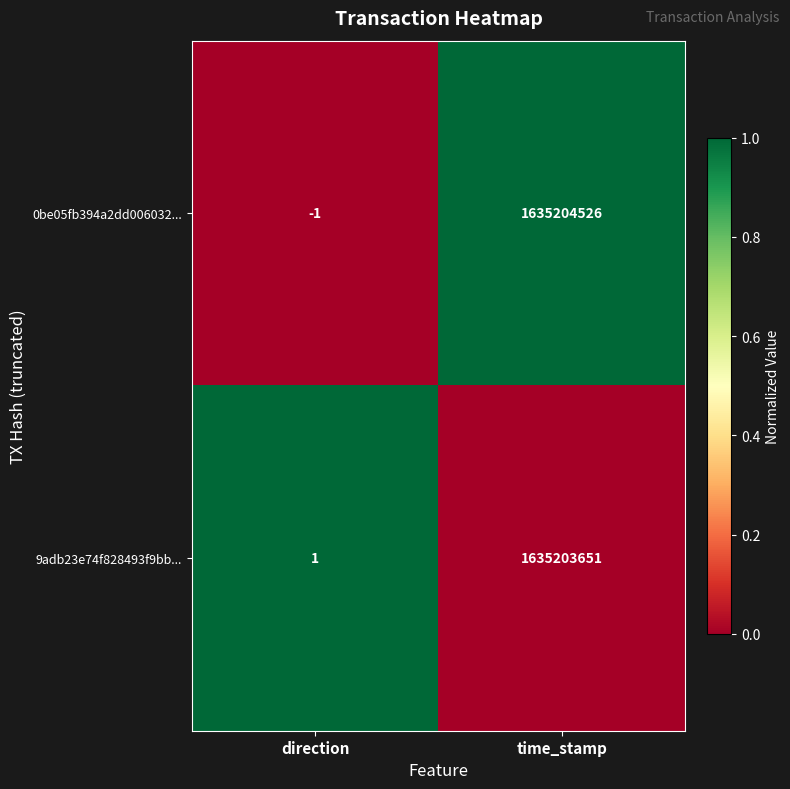

True or false: 0be05fb394a2dd006032... has a value of 1635204526 at time_stamp.

True